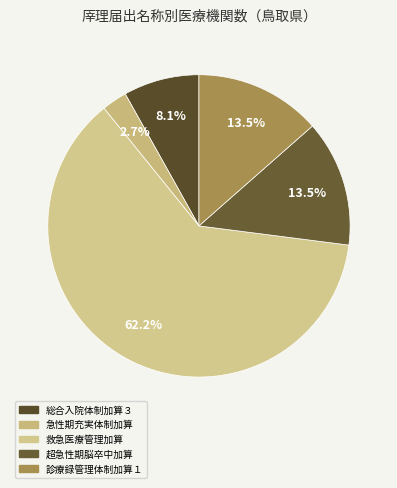

Which category accounts for the majority?

救急医療管理加算